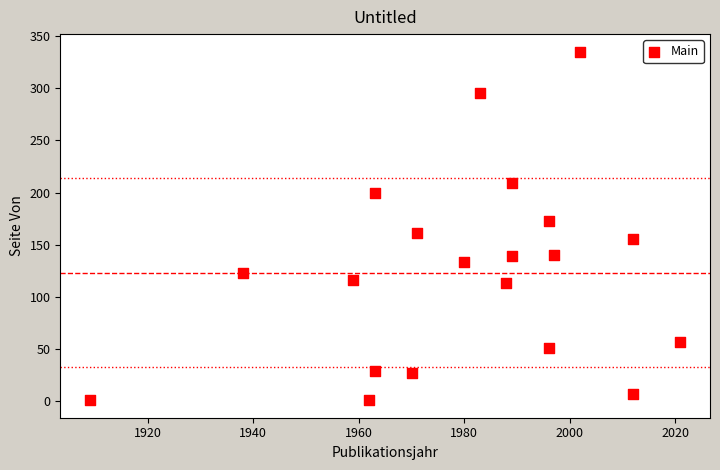

What is the range of Y values (max minus min)?

334